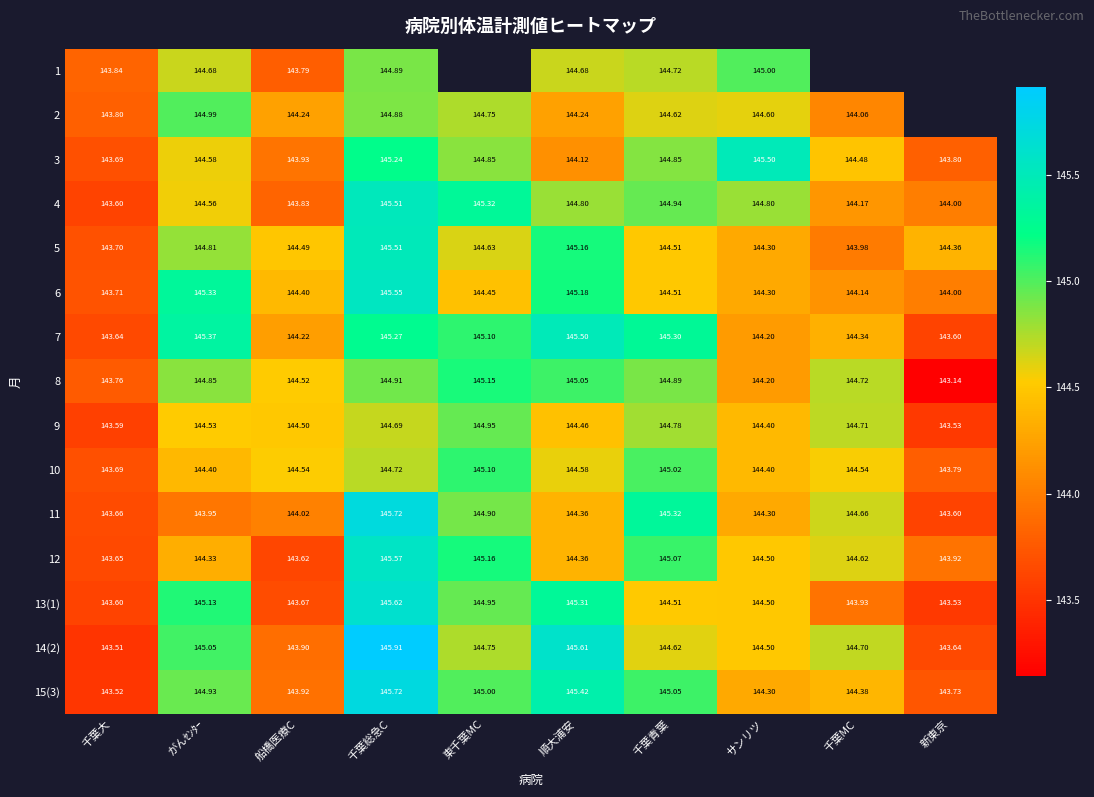

Which category has the lowest value in the 9 series?

新東京